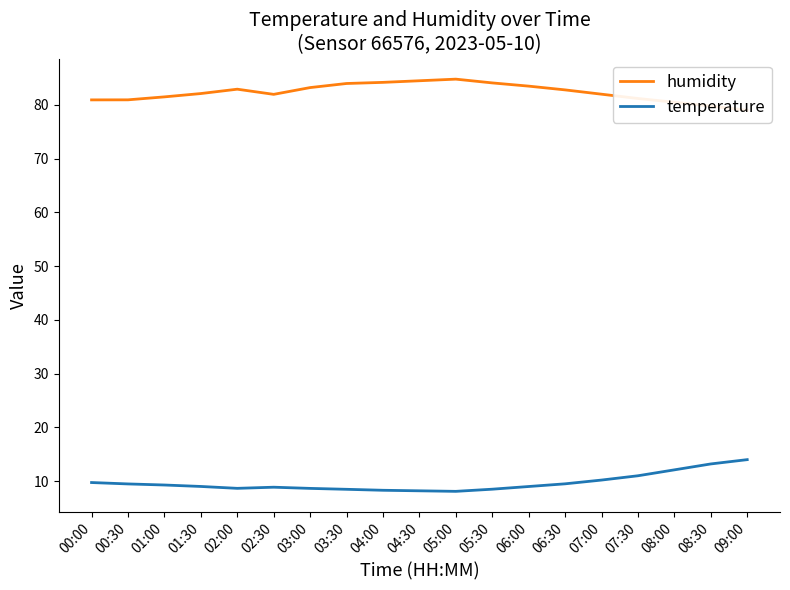

What is the spread (max minus min) of values at 00:30?

71.5